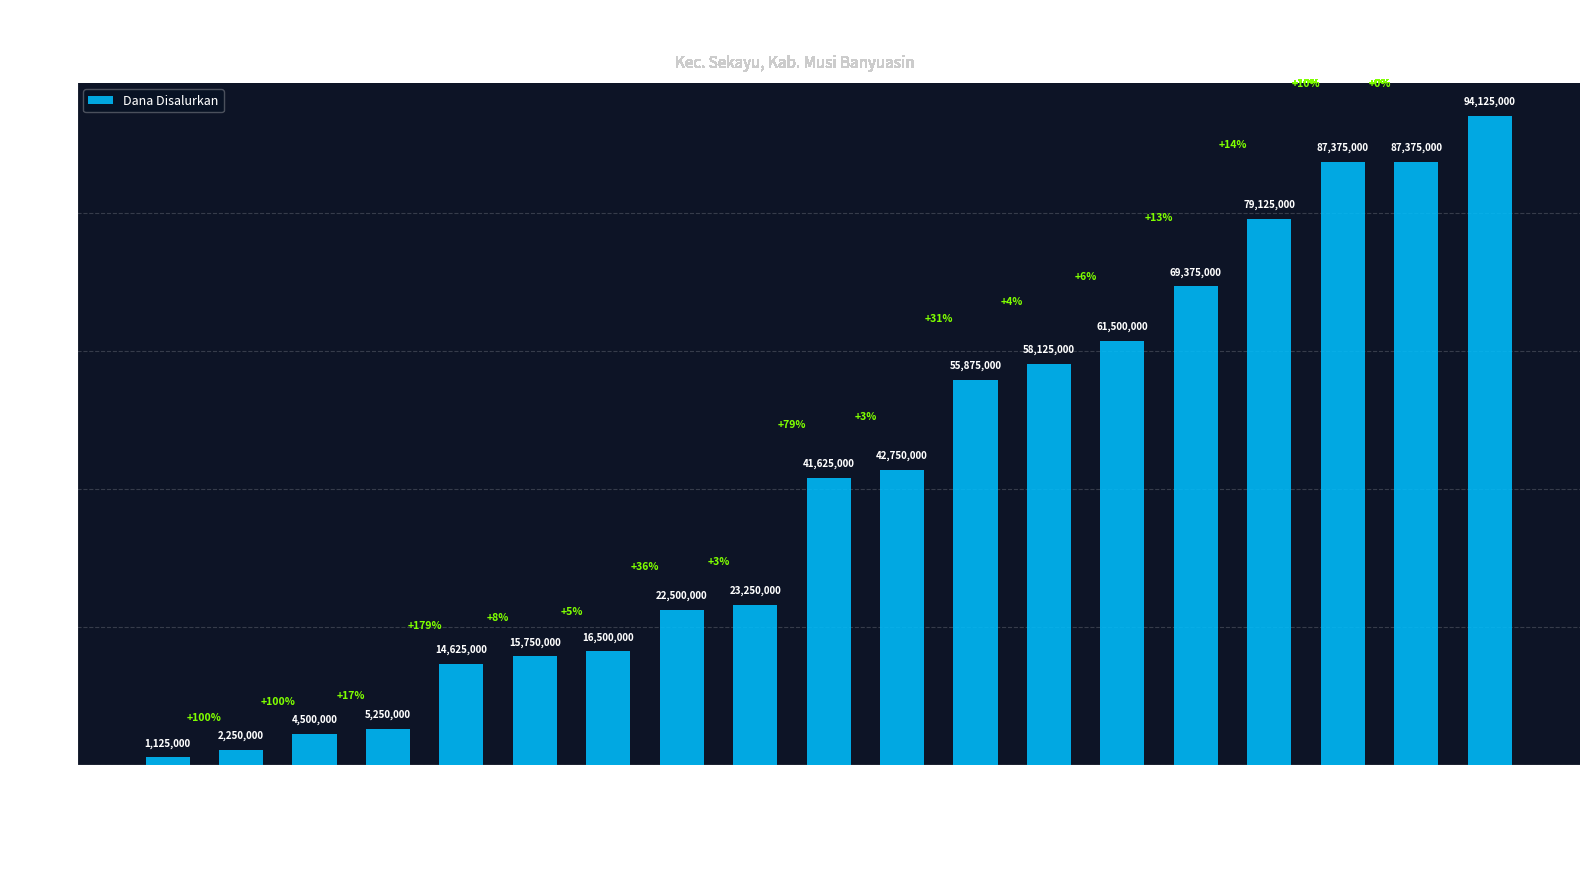

What is the average value?

41210526